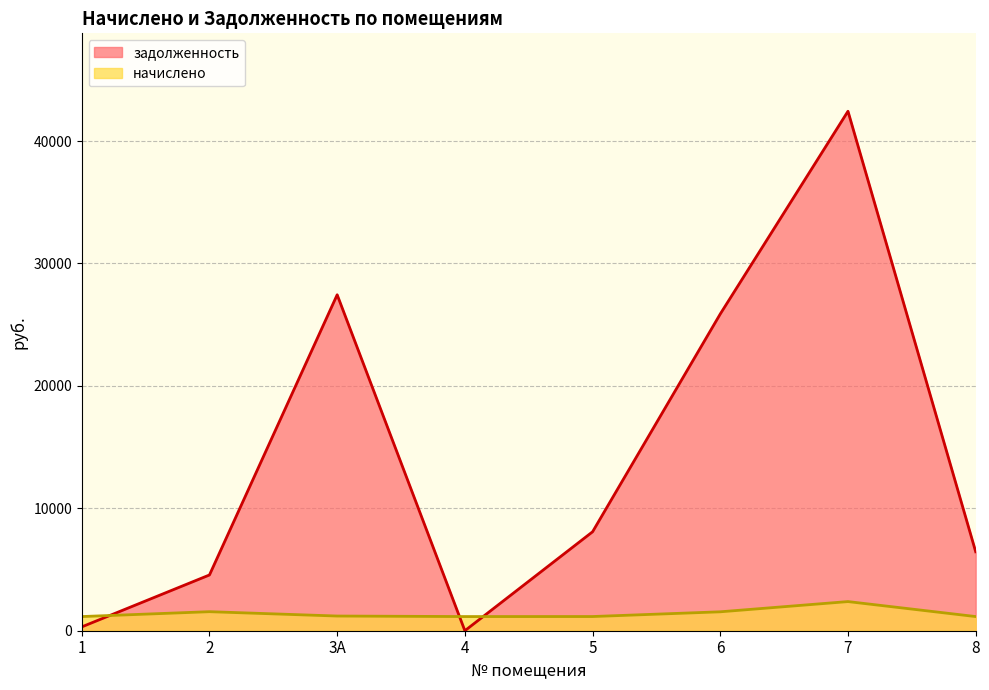

At which label is начислено closest to 1768?

2